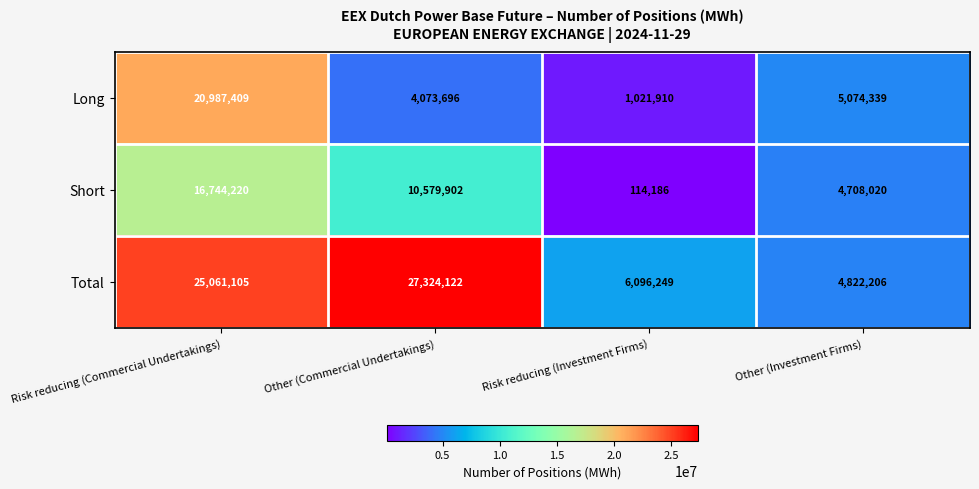

True or false: Short has a value of 16744220 at Risk reducing (Commercial Undertakings).

True